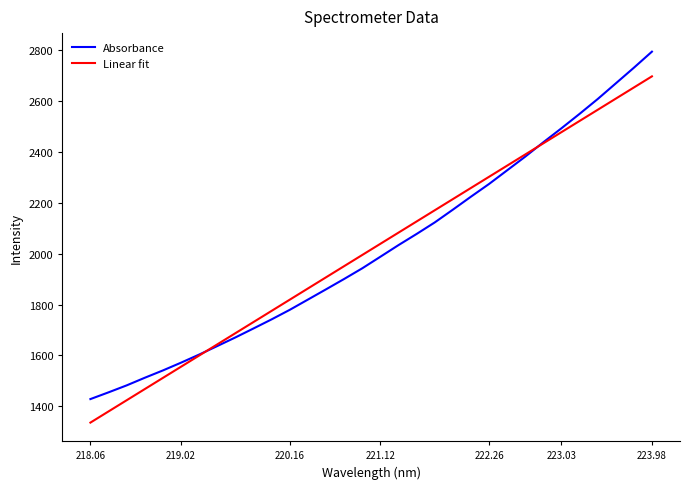

How many lines are shown in the chart?

2